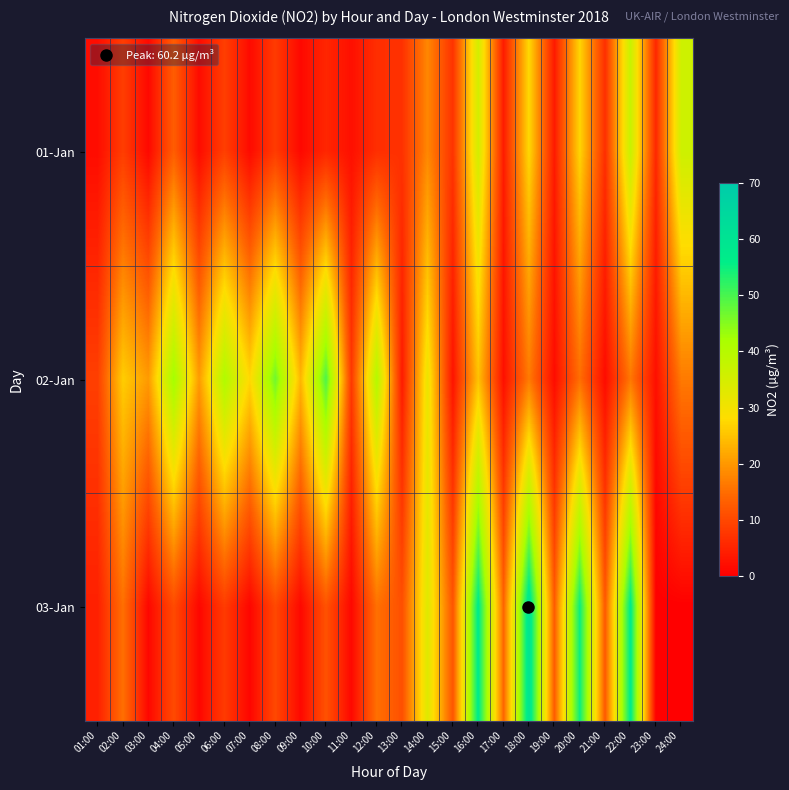

How many data points does each series have?

24